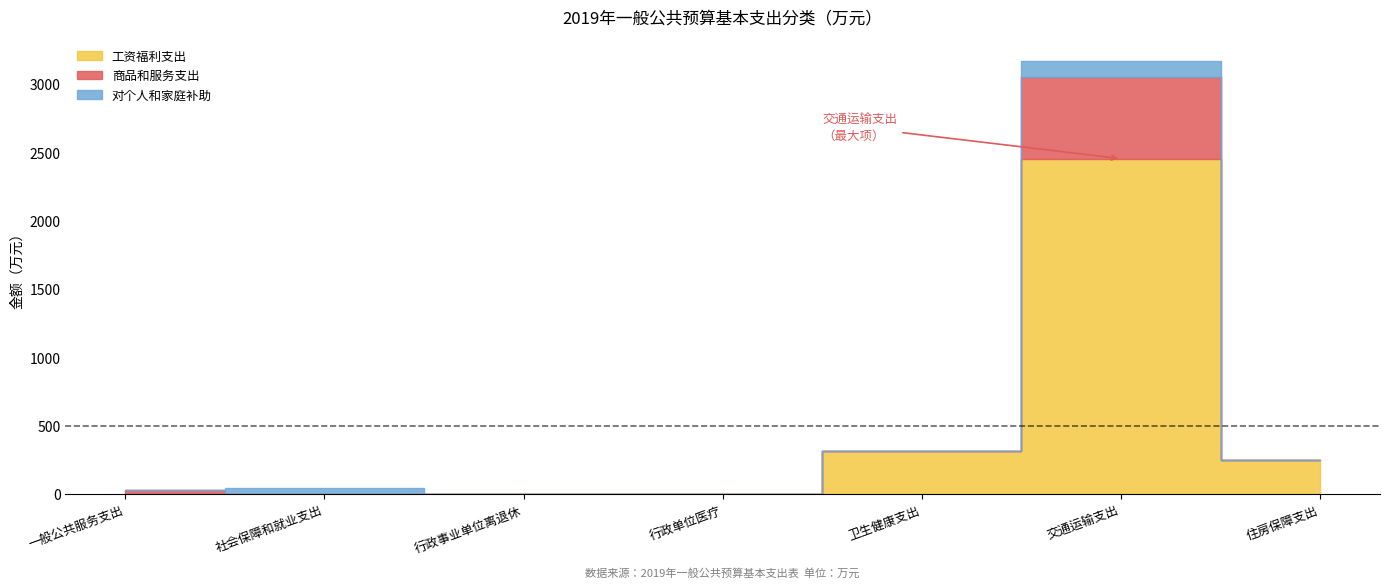

Reading left to right, extract all data points from this chart.

工资福利支出: 一般公共服务支出=0.0	社会保障和就业支出=0.0	行政事业单位离退休=0.0	行政单位医疗=0.0	卫生健康支出=312.2	交通运输支出=2453.1	住房保障支出=252.0
商品和服务支出: 一般公共服务支出=28.9	社会保障和就业支出=0.0	行政事业单位离退休=0.0	行政单位医疗=0.0	卫生健康支出=0.0	交通运输支出=597.5	住房保障支出=0.0
对个人和家庭补助: 一般公共服务支出=0.0	社会保障和就业支出=44.5	行政事业单位离退休=0.0	行政单位医疗=0.0	卫生健康支出=0.0	交通运输支出=120.0	住房保障支出=0.0